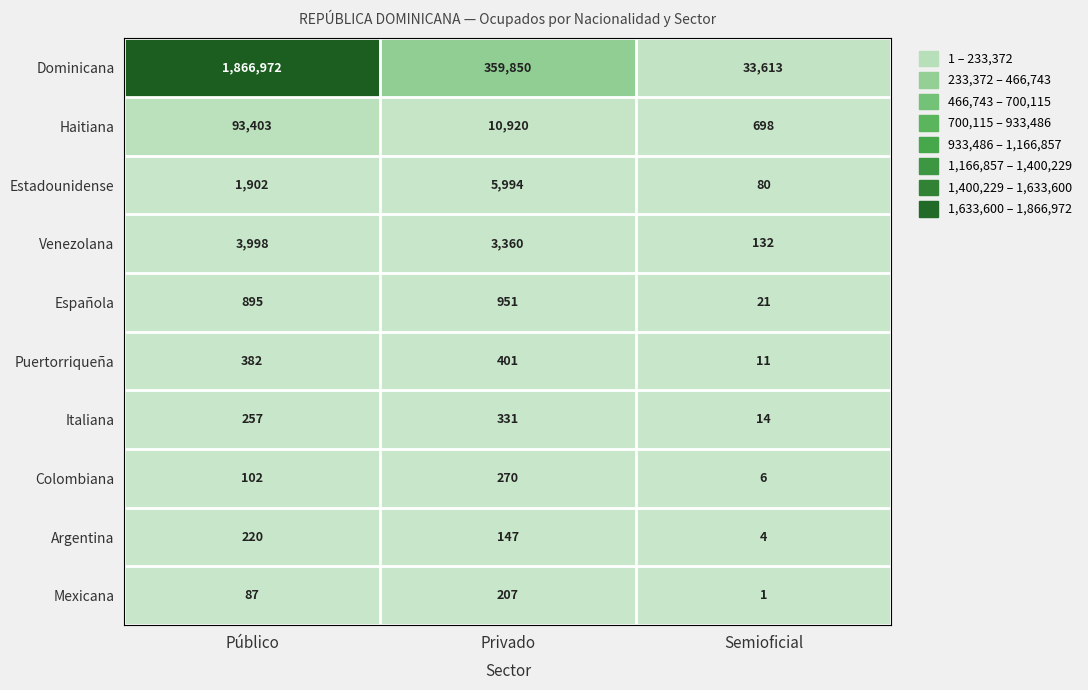

What is the sum of all Colombiana values?

378